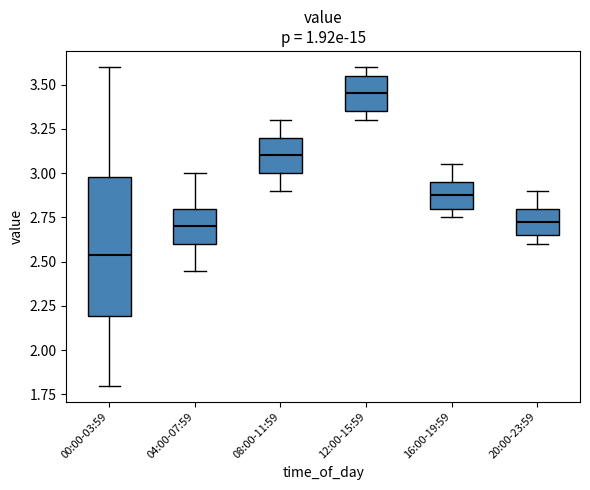

Reading left to right, read every box against the y-axis: the position of its median line, the range the box covers, and the ends of its whiskers. The values are not printed on the chart, so give them approximately, as read against the axis.

00:00-03:59: median 2.55, box 2.20 to 3.00, whiskers 1.80 to 3.60
04:00-07:59: median 2.70, box 2.60 to 2.80, whiskers 2.45 to 3.00
08:00-11:59: median 3.10, box 3.00 to 3.20, whiskers 2.90 to 3.30
12:00-15:59: median 3.45, box 3.35 to 3.55, whiskers 3.30 to 3.60
16:00-19:59: median 2.90, box 2.80 to 2.95, whiskers 2.75 to 3.05
20:00-23:59: median 2.75, box 2.65 to 2.80, whiskers 2.60 to 2.90